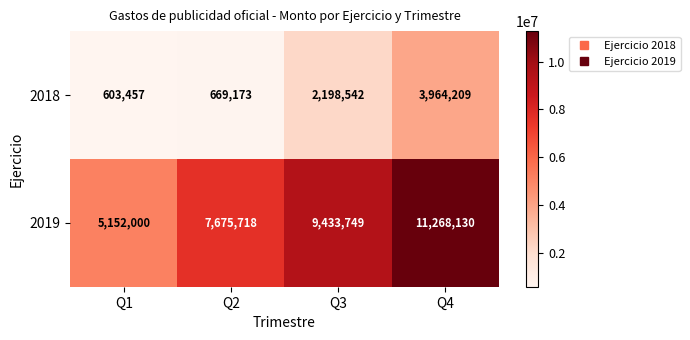

Reading left to right, list all the values displayed in this chart.

2018: Q1=603457	Q2=669173	Q3=2198542	Q4=3964209
2019: Q1=5152000	Q2=7675718	Q3=9433749	Q4=11268130